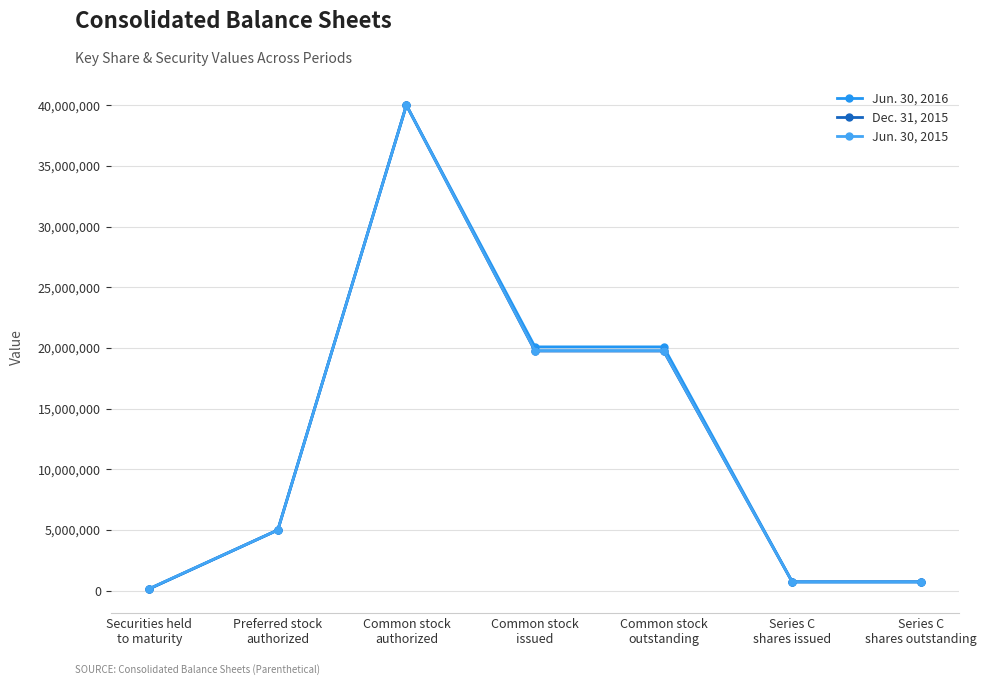

Between Preferred stock
authorized and Series C
shares outstanding, which series saw the biggest shift?

Jun. 30, 2016